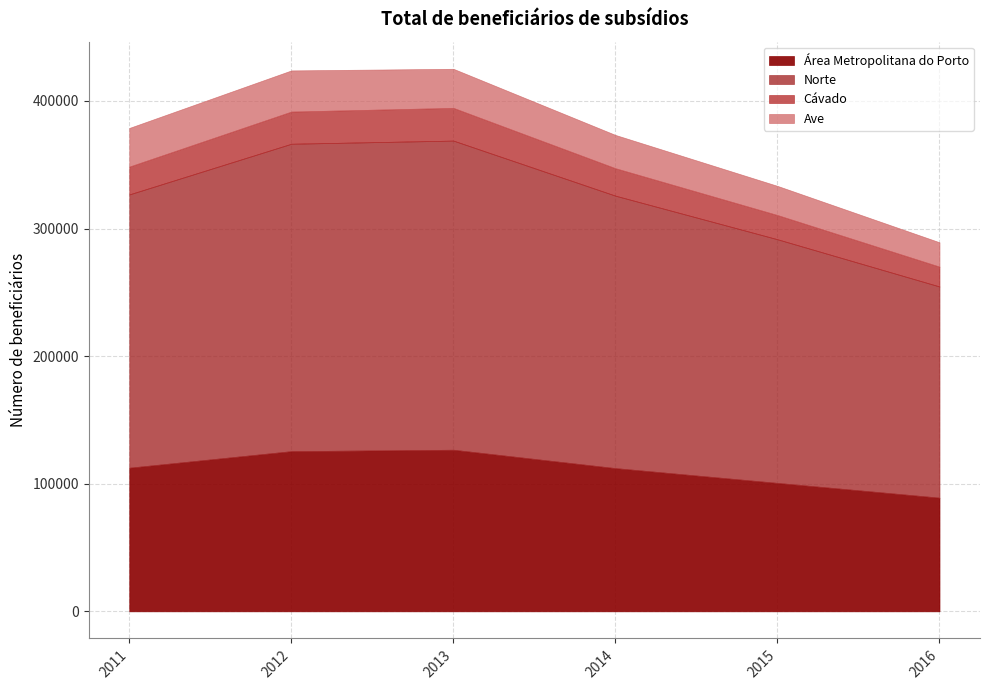

At which category is the sum across all series the highest?

2013